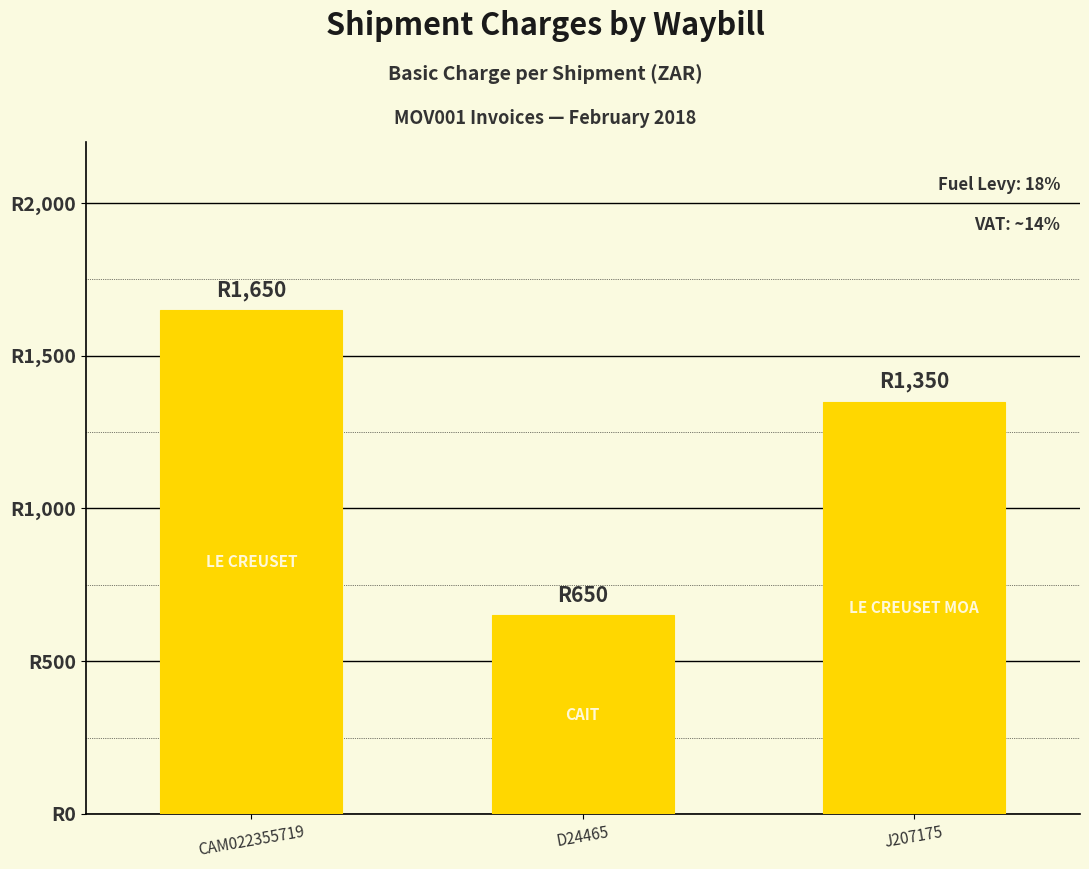

What is the greatest value displayed?

1650